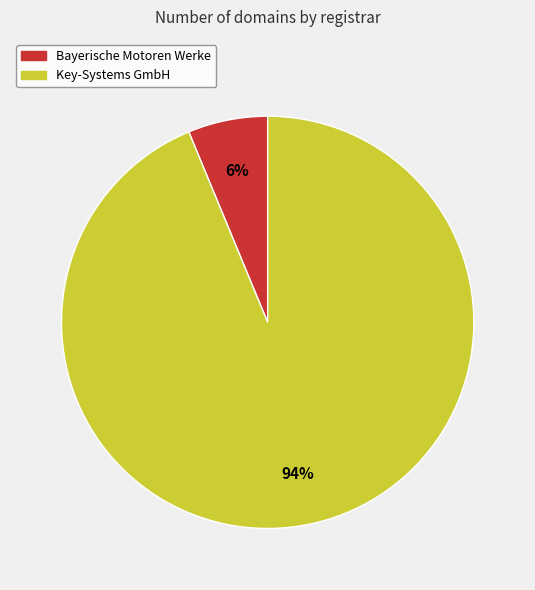

Which category has the biggest portion of the pie?

Key-Systems GmbH